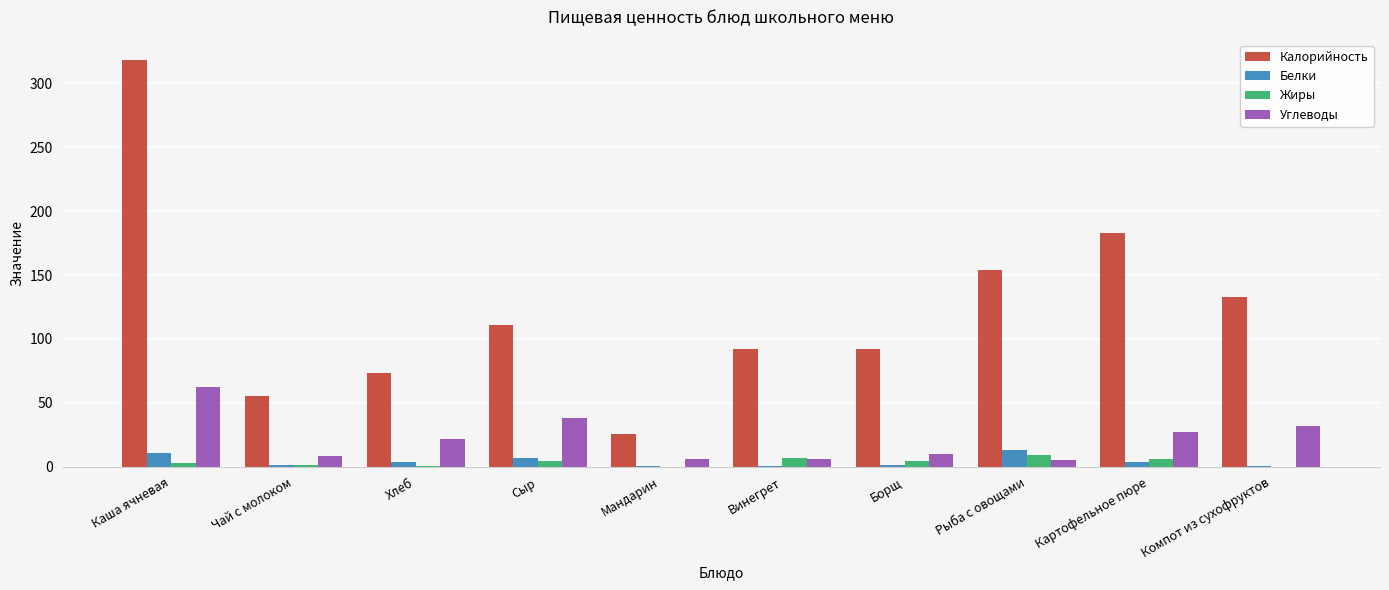

Which series has the largest total across all categories?

Калорийность